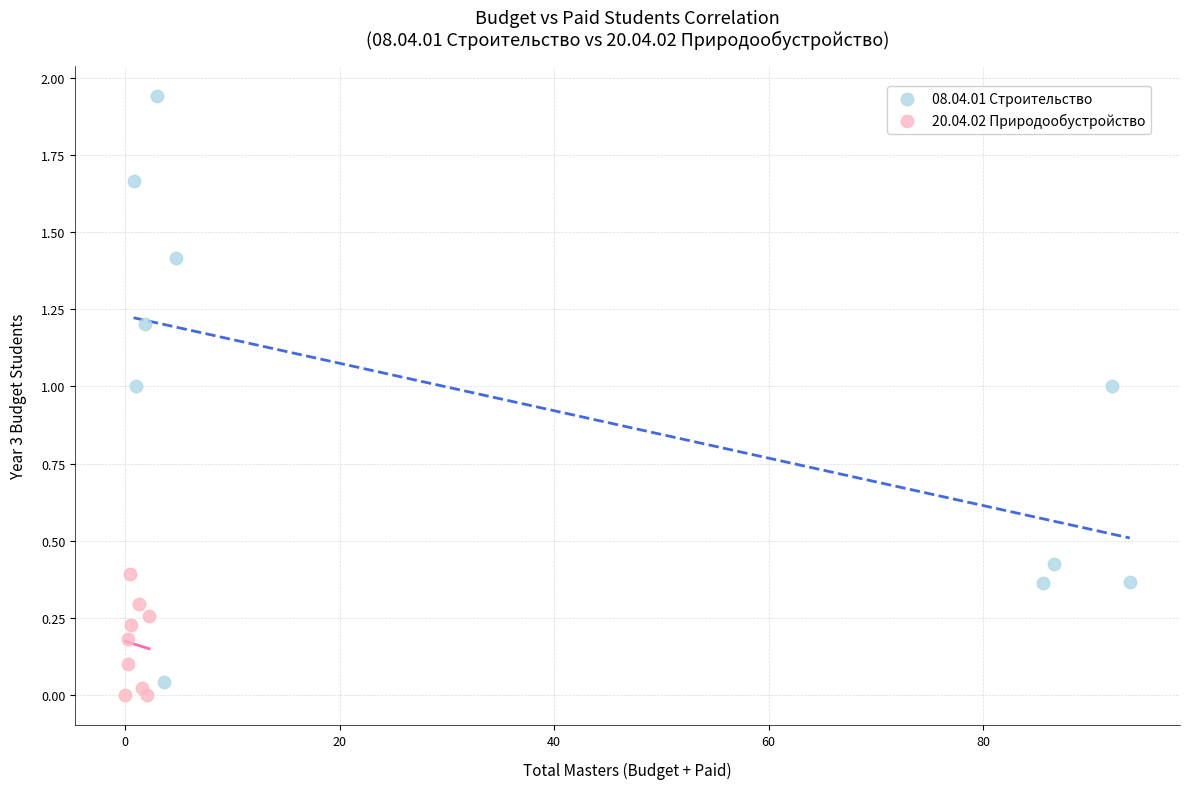

Which series has the widest spread of Y values?

08.04.01 Строительство